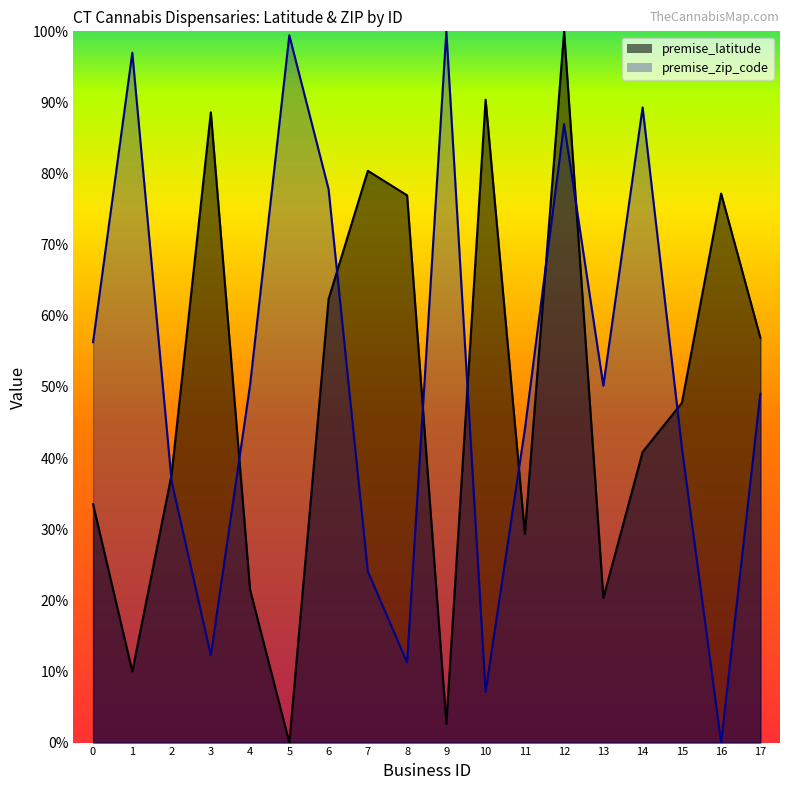

Rank the series by their maximum value, from highest to lowest.

premise_latitude, premise_zip_code